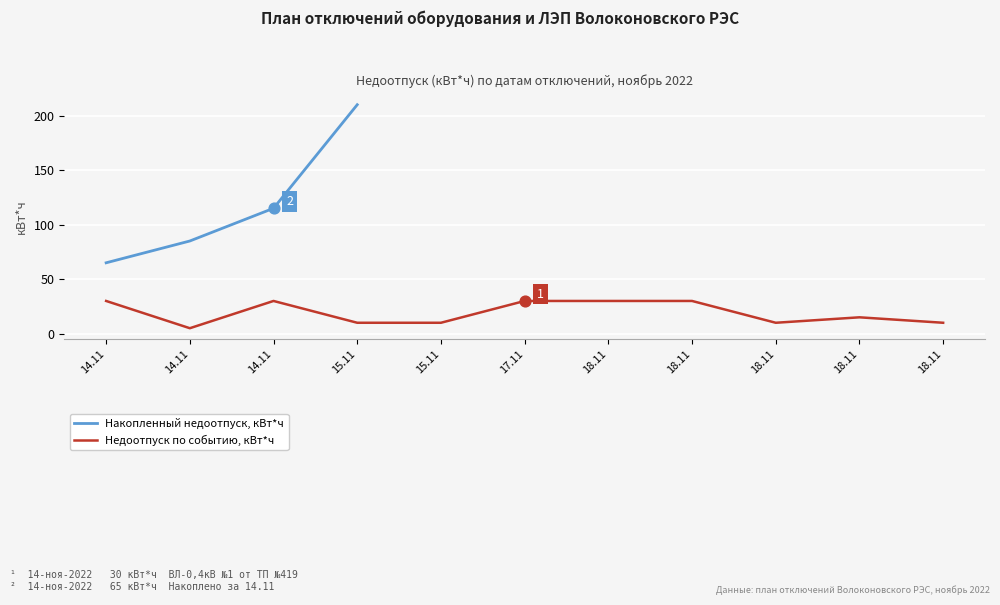

Approximately how many times larger is the value at 18.11 compared to 15.11?

1.5